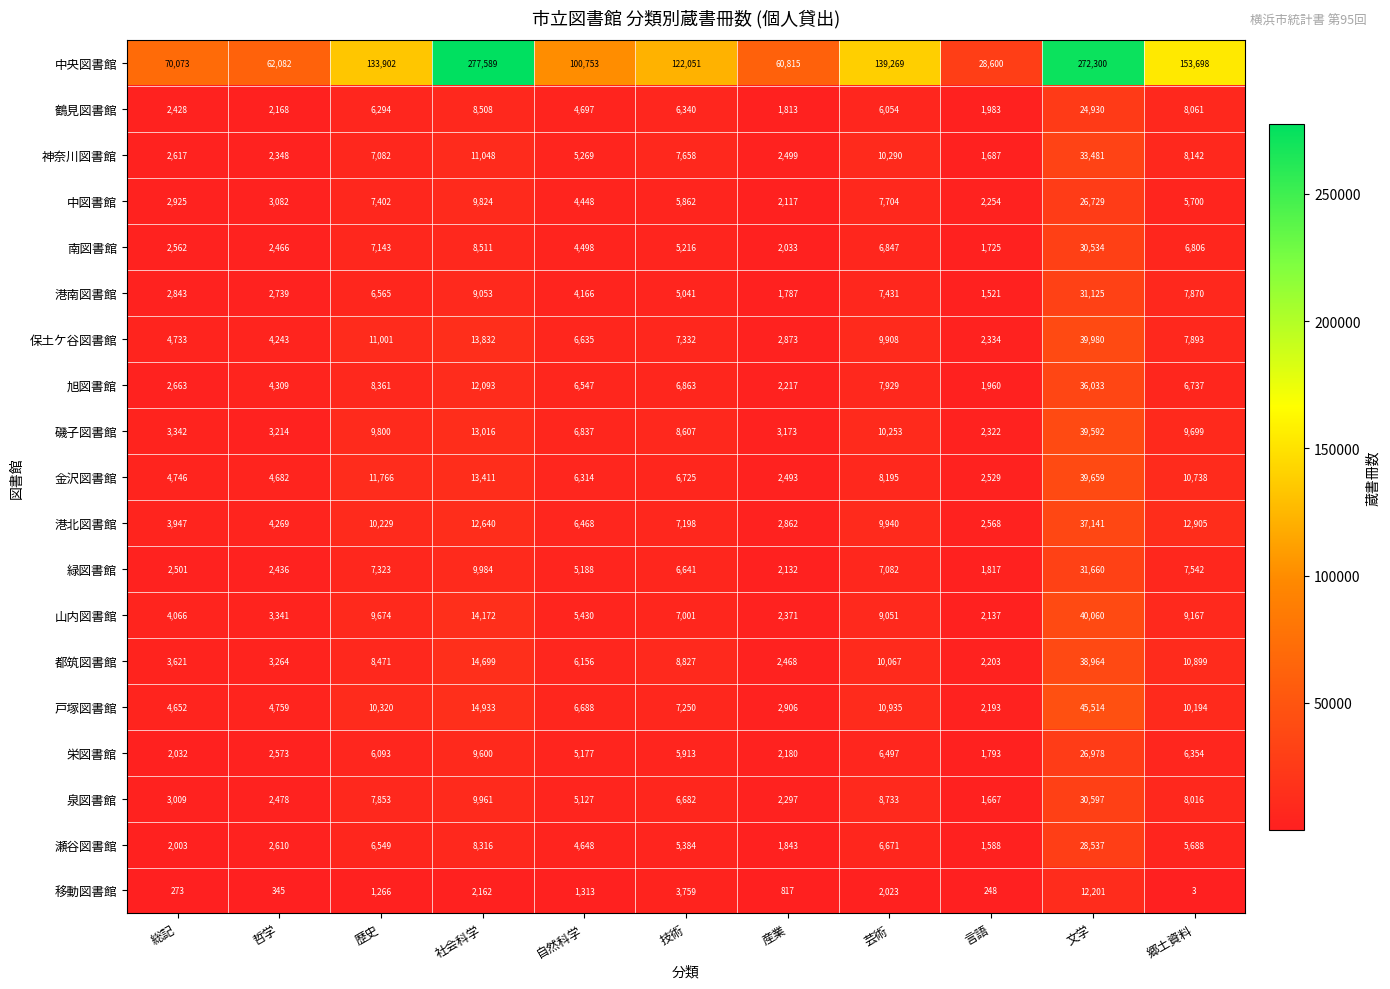

Between 歴史 and 自然科学, which series saw the biggest shift?

中央図書館